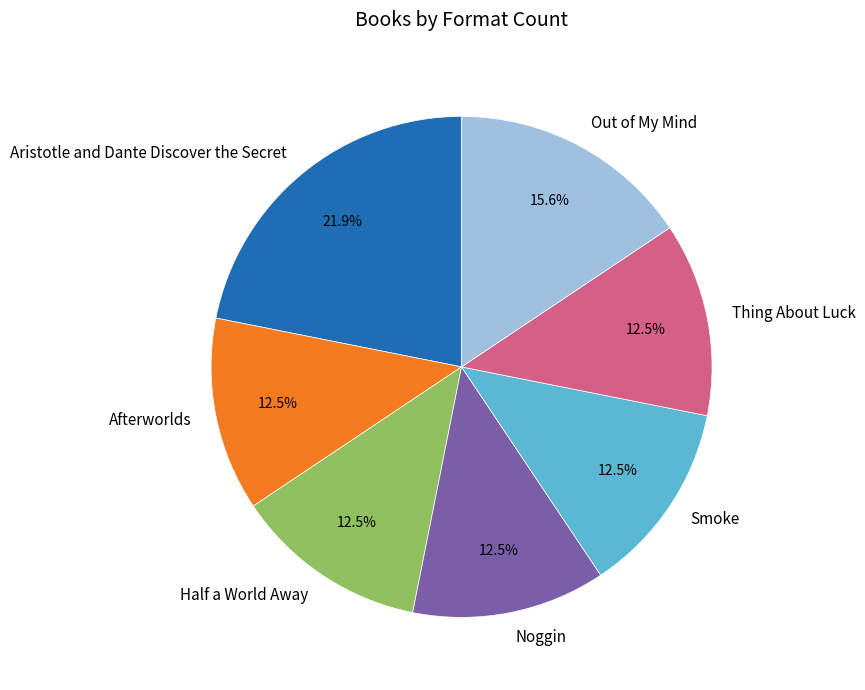

Which category has the biggest portion of the pie?

Aristotle and Dante Discover the Secret